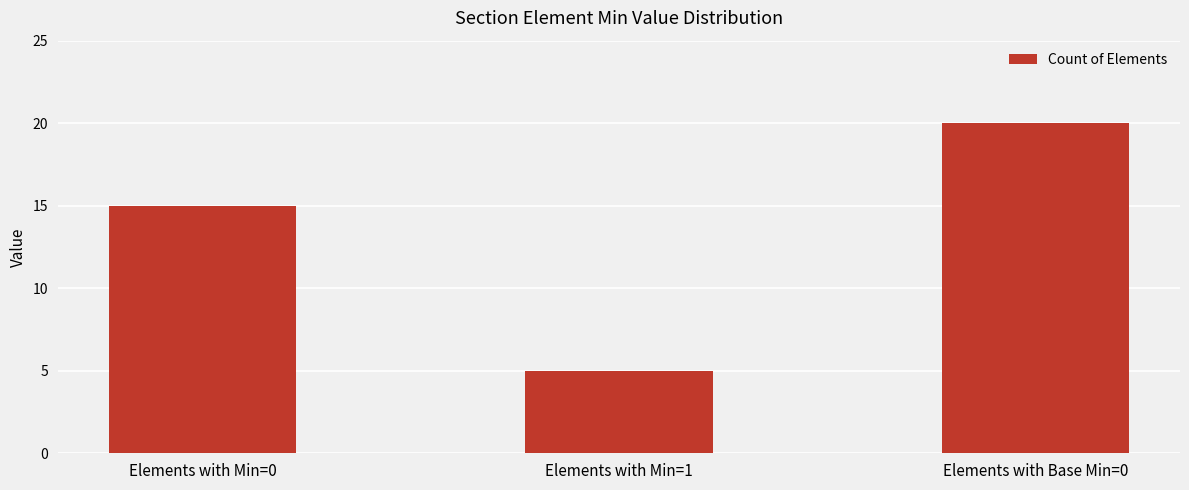

What is the ratio of the value at Elements with Min=0 to the value at Elements with Min=1?

3.0